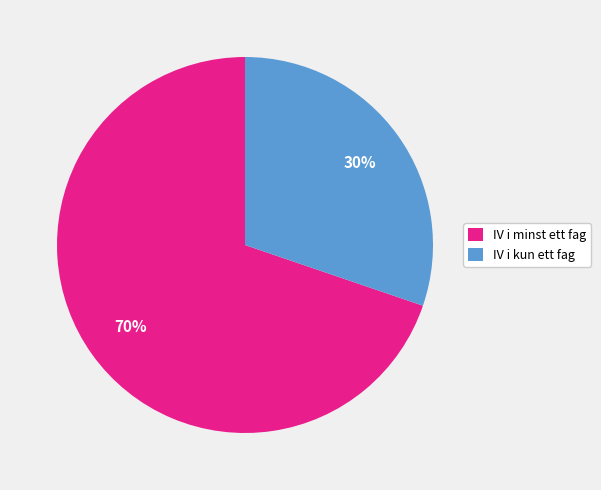

Between IV i minst ett fag and IV i kun ett fag, which is larger?

IV i minst ett fag